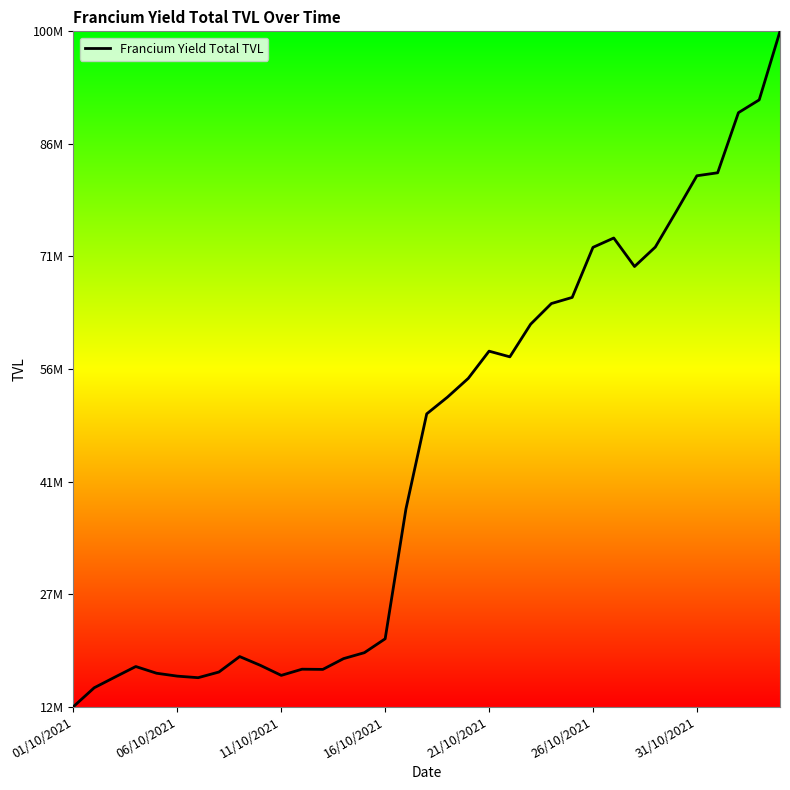

What is the smallest value displayed?

11913904.4